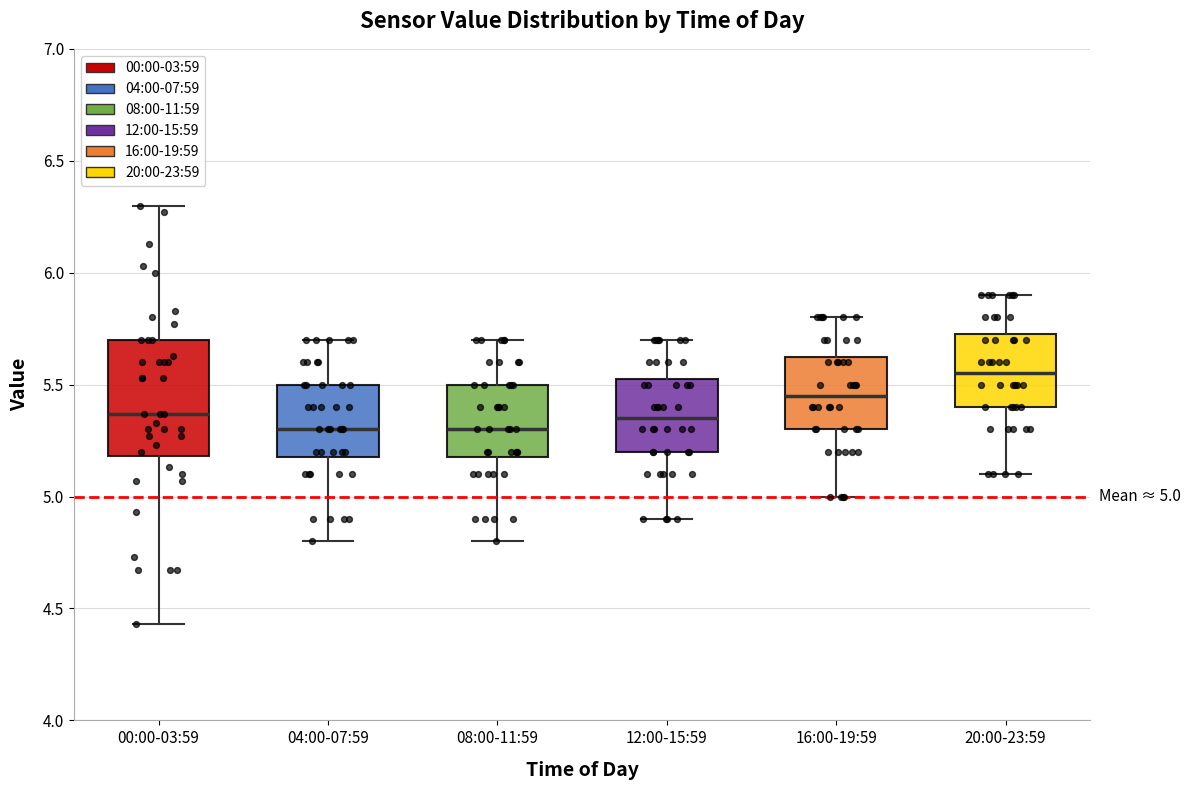

Which box is the tallest, from its lower edge to its upper edge?

00:00-03:59